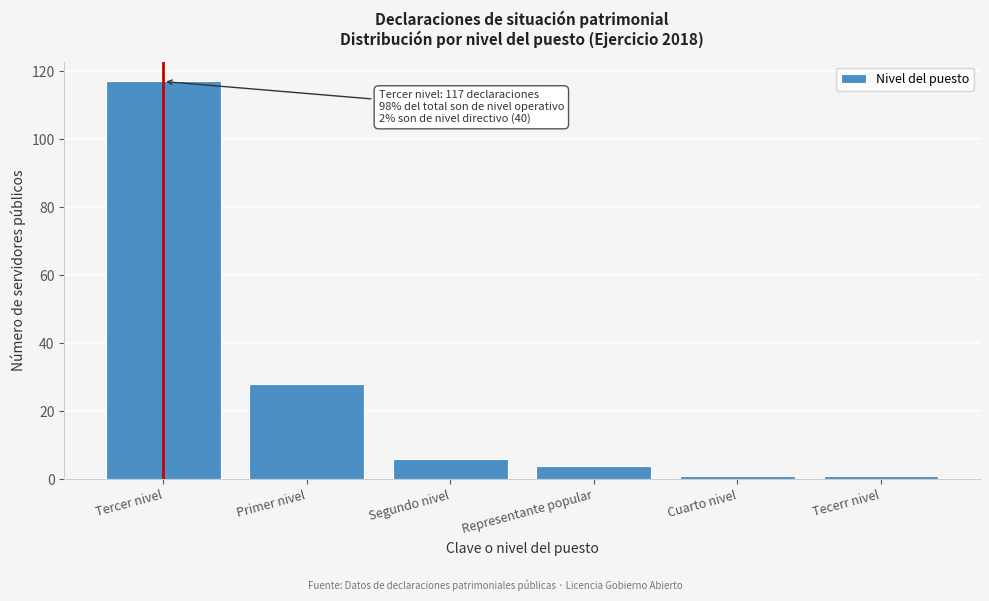

Reading right to left, list all the values displayed in this chart.

1	1	4	6	28	117